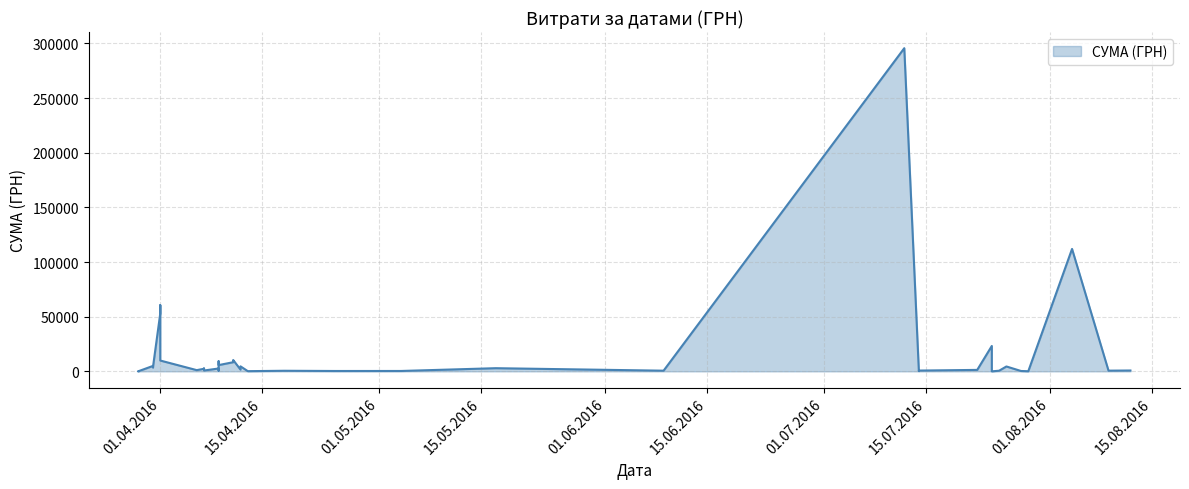

True or false: the data shows 847.6 at 09.04.2016.

False